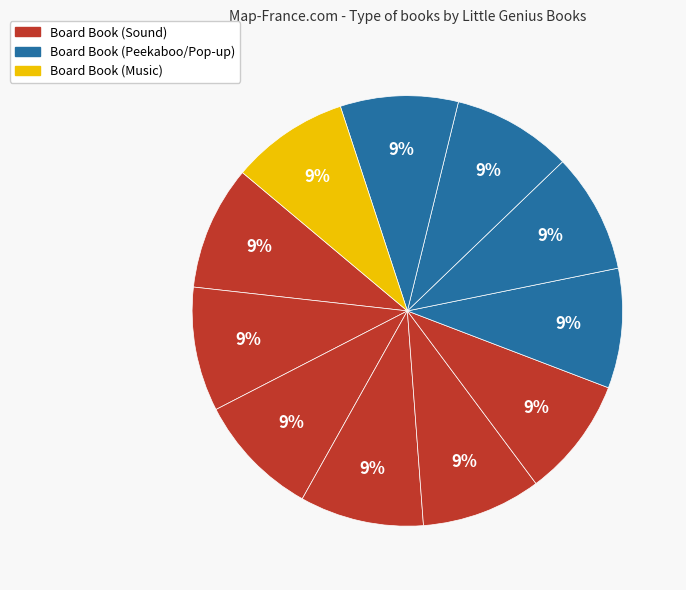

How many segments does this pie chart have?

11